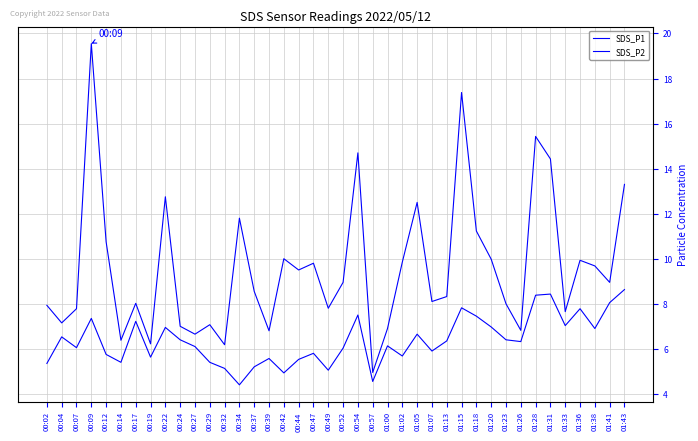

Count the number of data series in this chart.

2